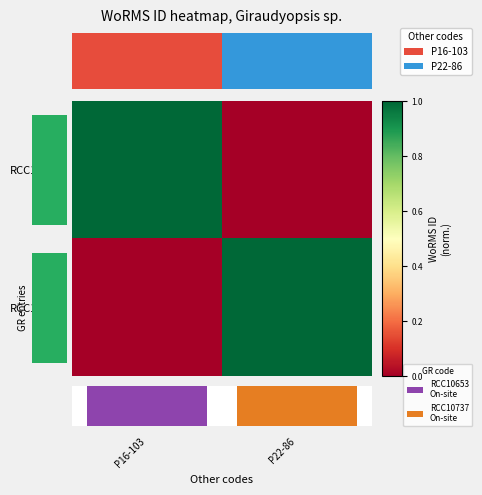

Reading left to right, extract all data points from this chart.

RCC10653: P16-103=1	P22-86=0
RCC10737: P16-103=0	P22-86=1